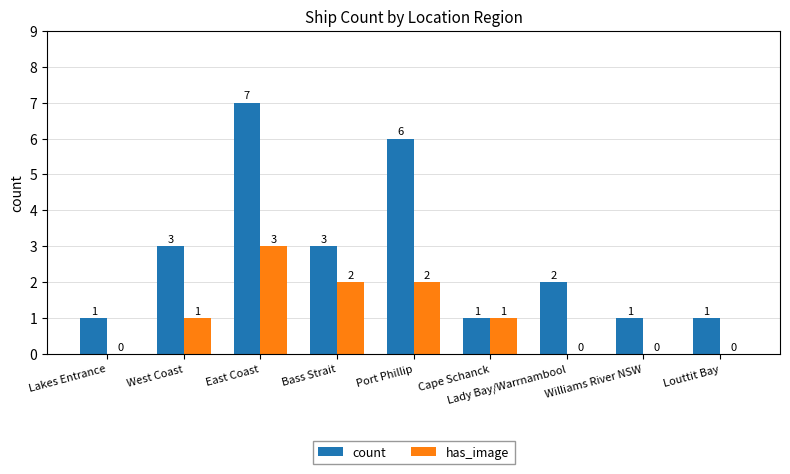

At which label does count first exceed 2?

West Coast